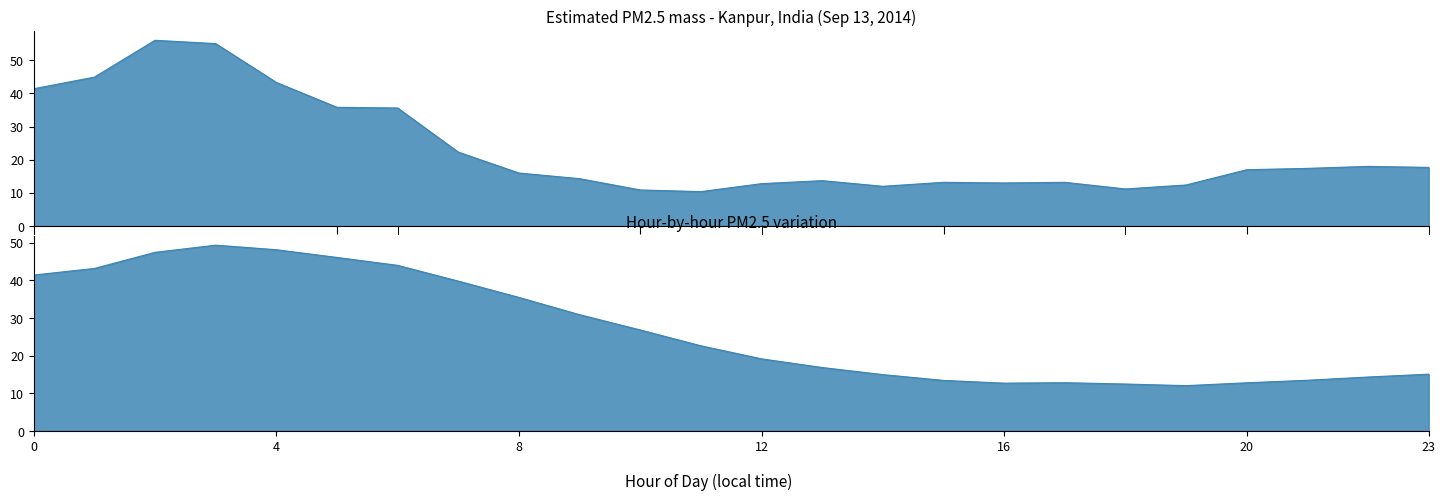

True or false: Estimated PM2.5 mass and Rolling Mean PM2.5 intersect in this chart.

True